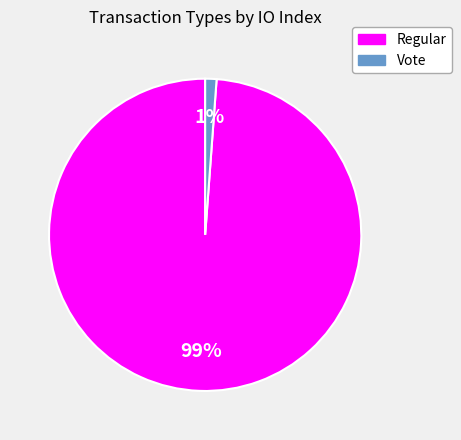

Count the number of slices in the pie.

2